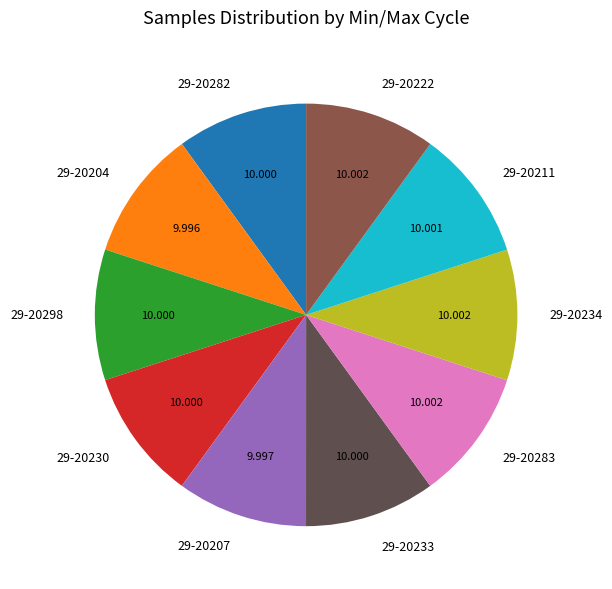

Combined, do 29-20234 and 29-20204 account for over 50%?

No